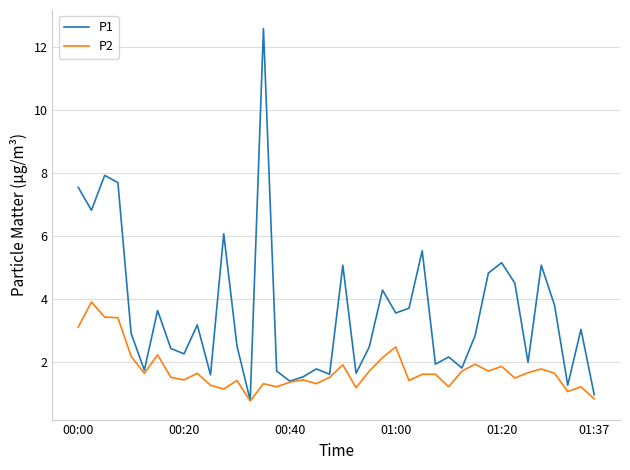

Which series has the largest total across all categories?

P1